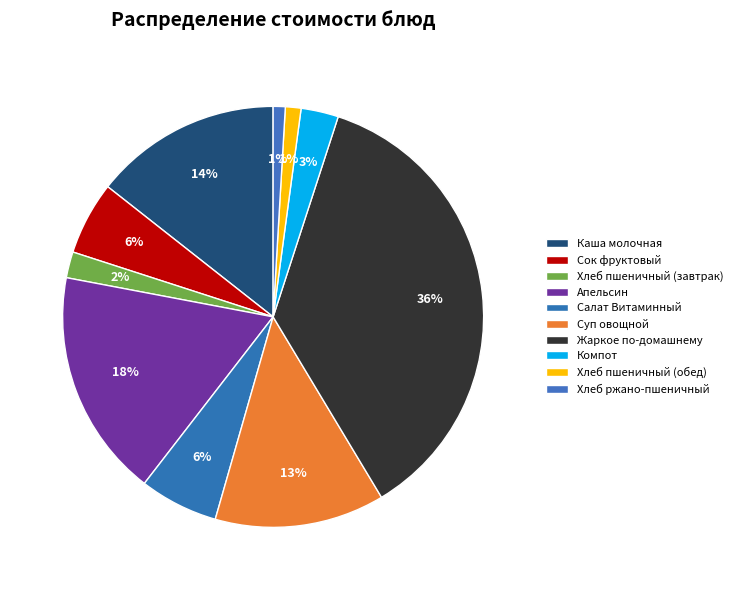

To the nearest percent, what portion does Сок фруктовый represent?

6%